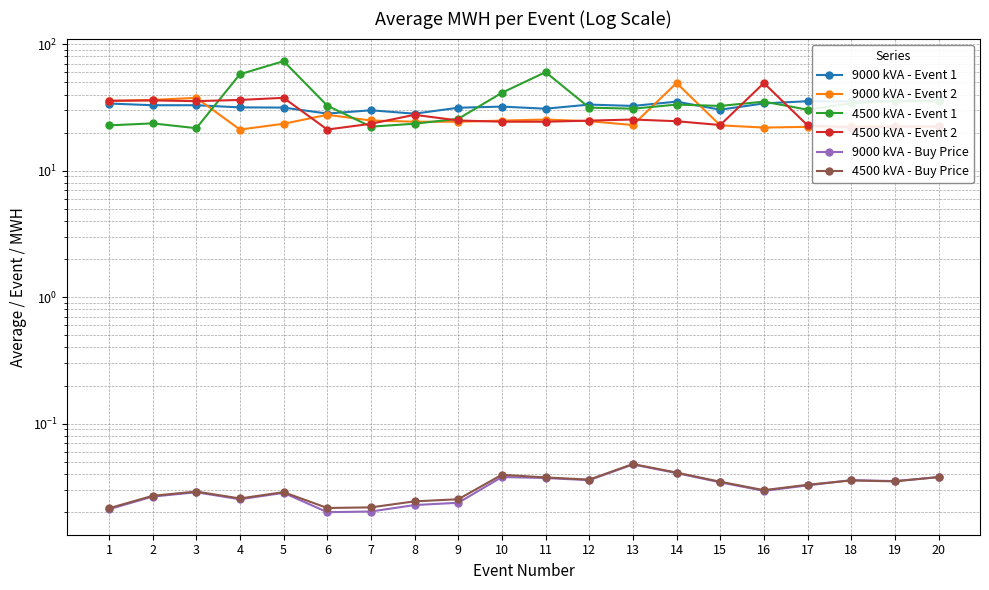

How many data points in 9000 kVA - Event 2 are less than 24?

9